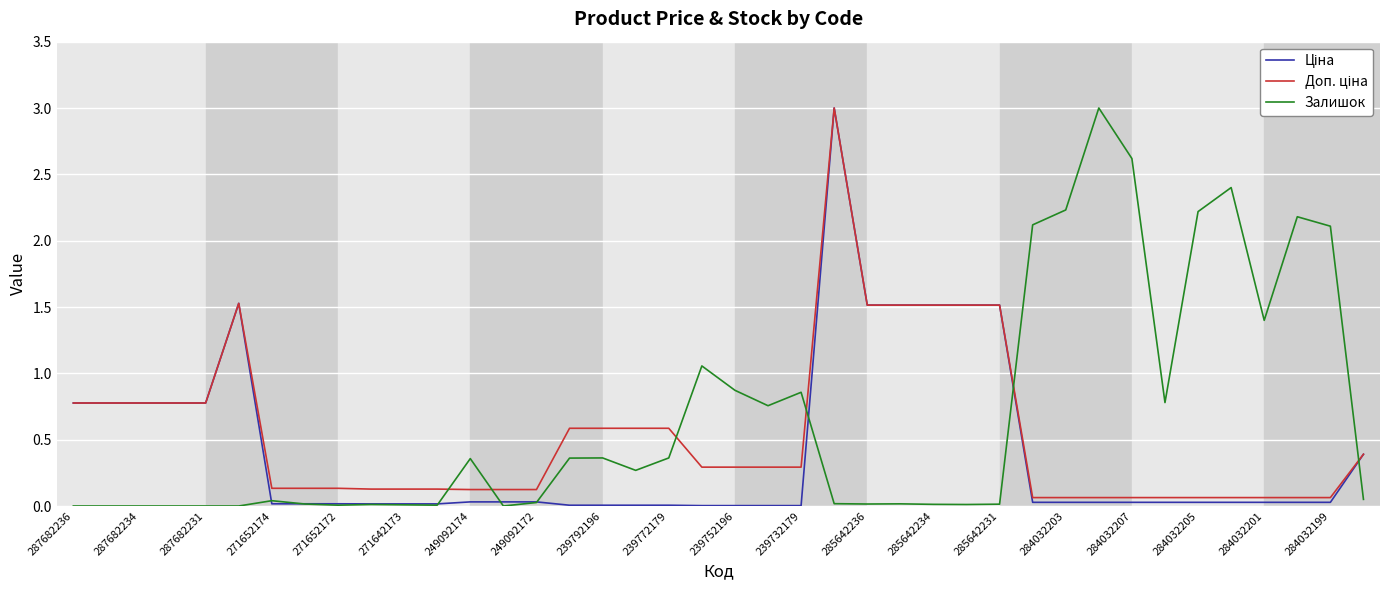

At how many categories does at least one series exceed 2?

9